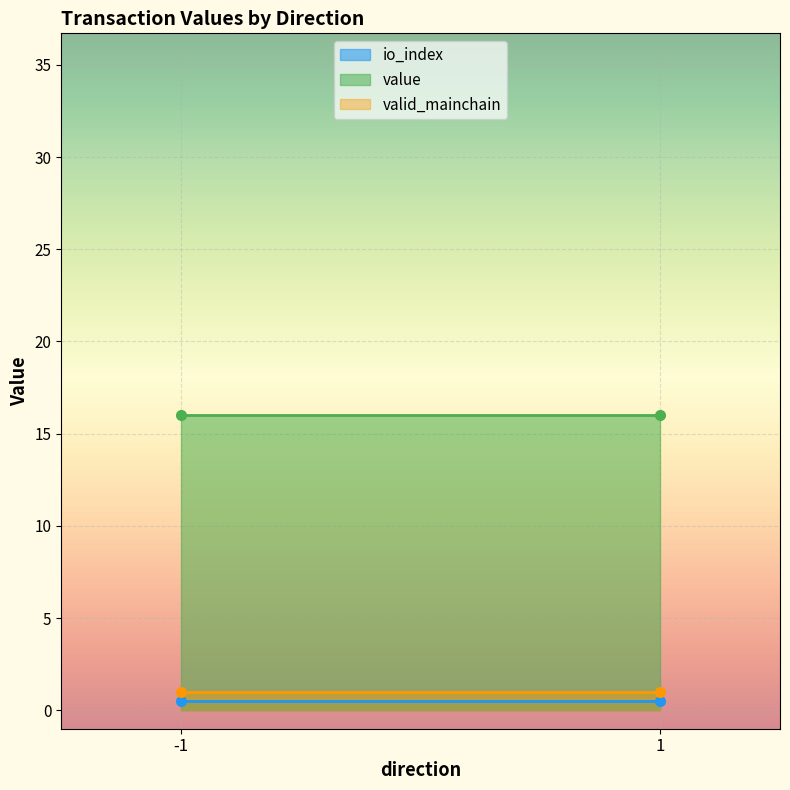

What is the minimum value for valid_mainchain?

1.0